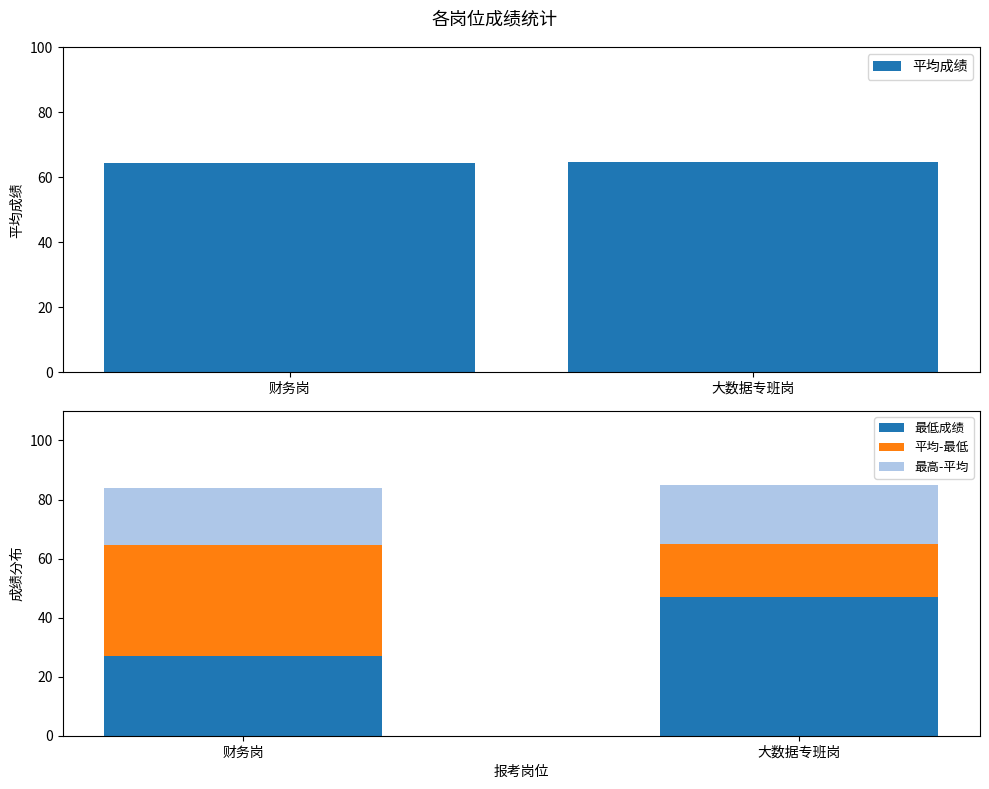

What are all the series names shown in the legend?

平均成绩, 最低成绩, 平均-最低, 最高-平均